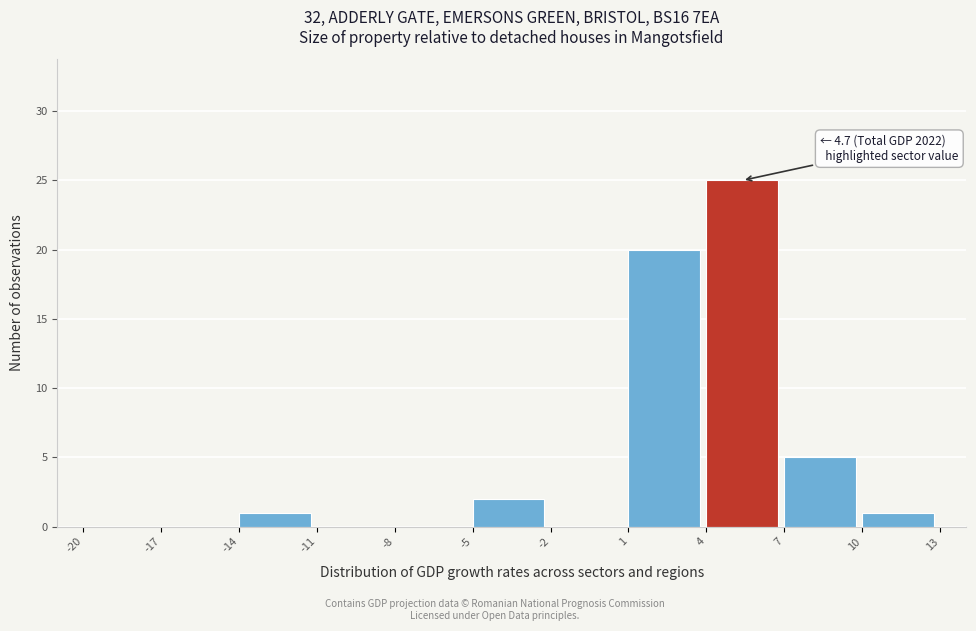

Which range on the x-axis has the tallest bar?

4 to 7